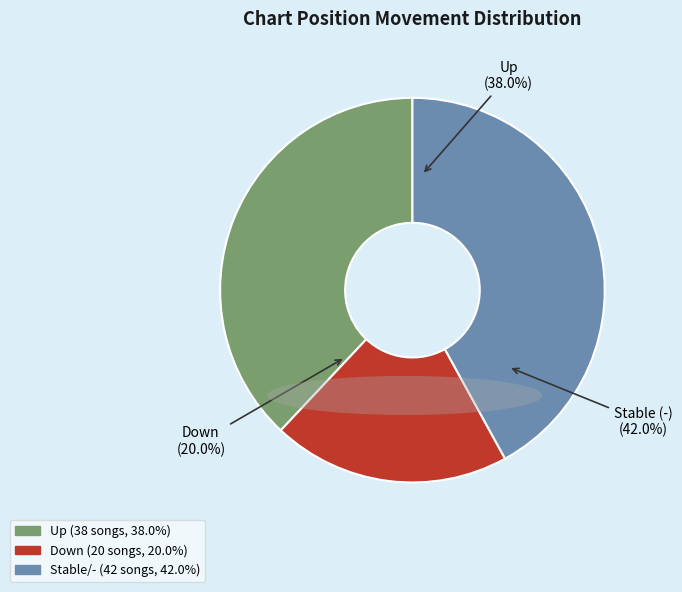

What percentage is the down slice, to the nearest percent?

20%